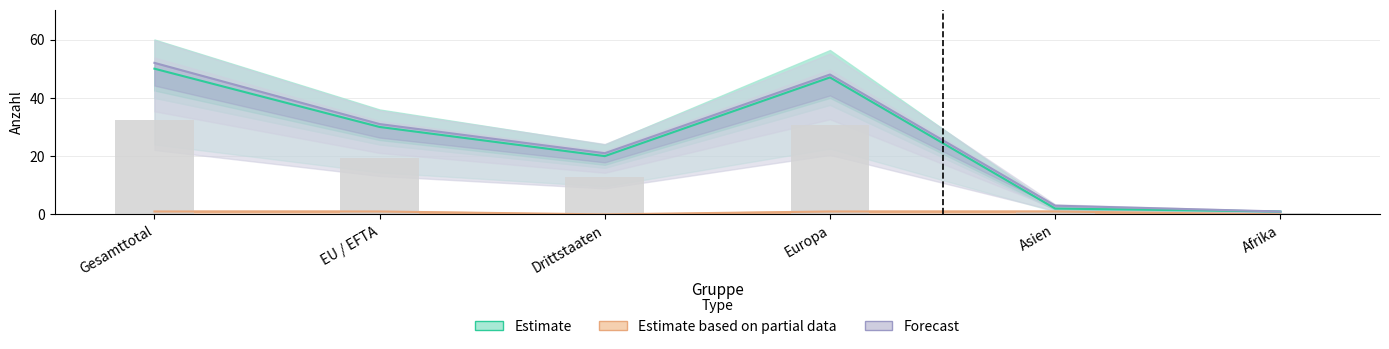

Reading right to left, transcribe all the data shown in this chart.

Estimate: 1	2	47	20	30	50
Estimate based on partial data: 0	1	1	0	1	1
Forecast: 1	3	48	21	31	52